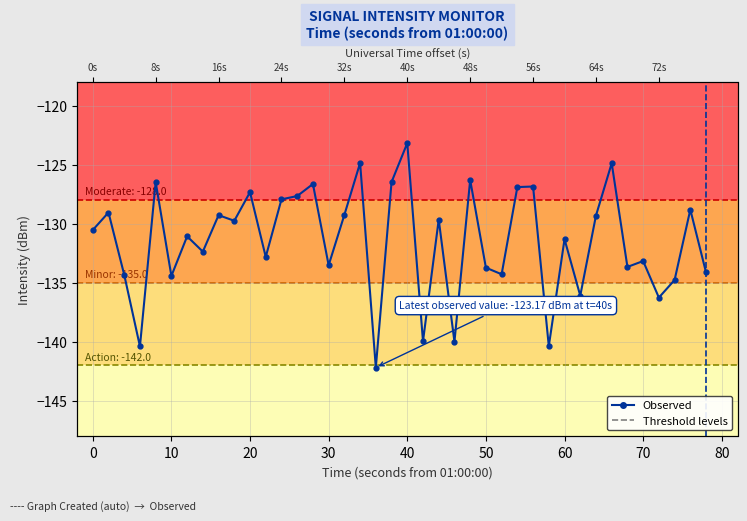

How many values exceed -130?

19